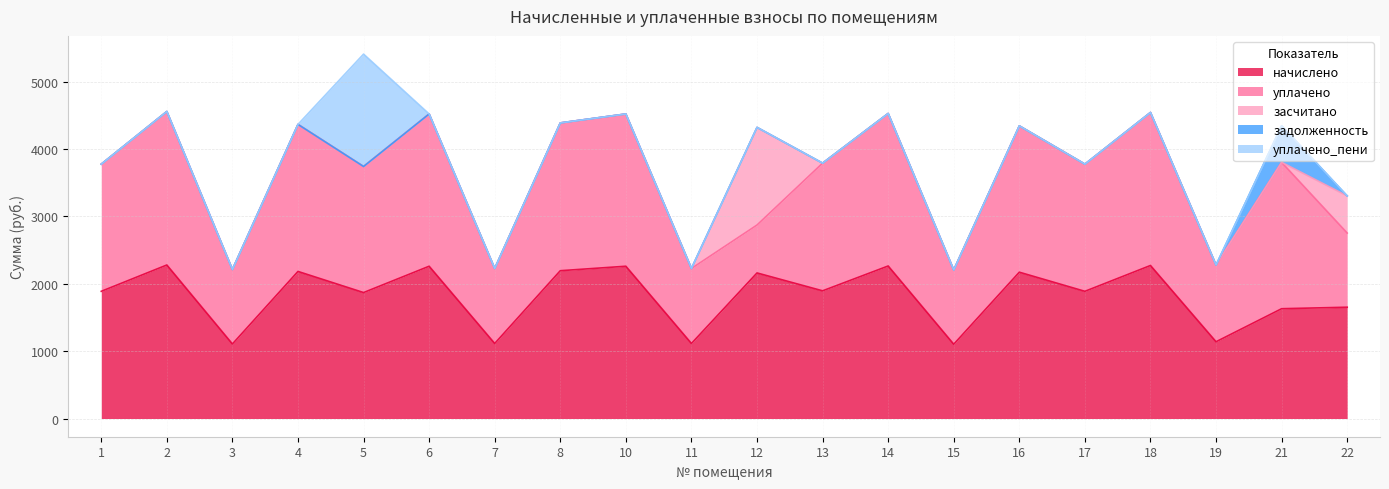

At how many categories does at least one series exceed 381?

20